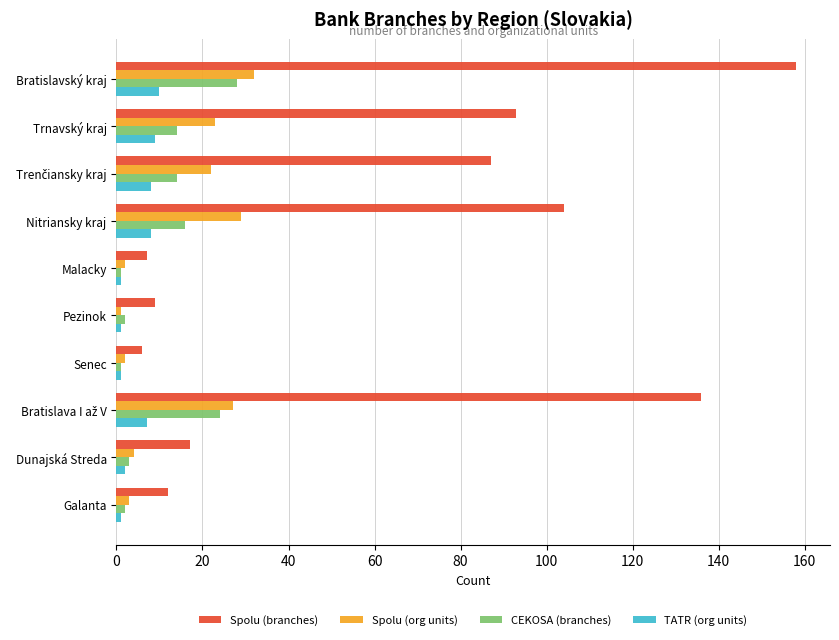

What is the difference between the highest and lowest values at Bratislavský kraj?

148